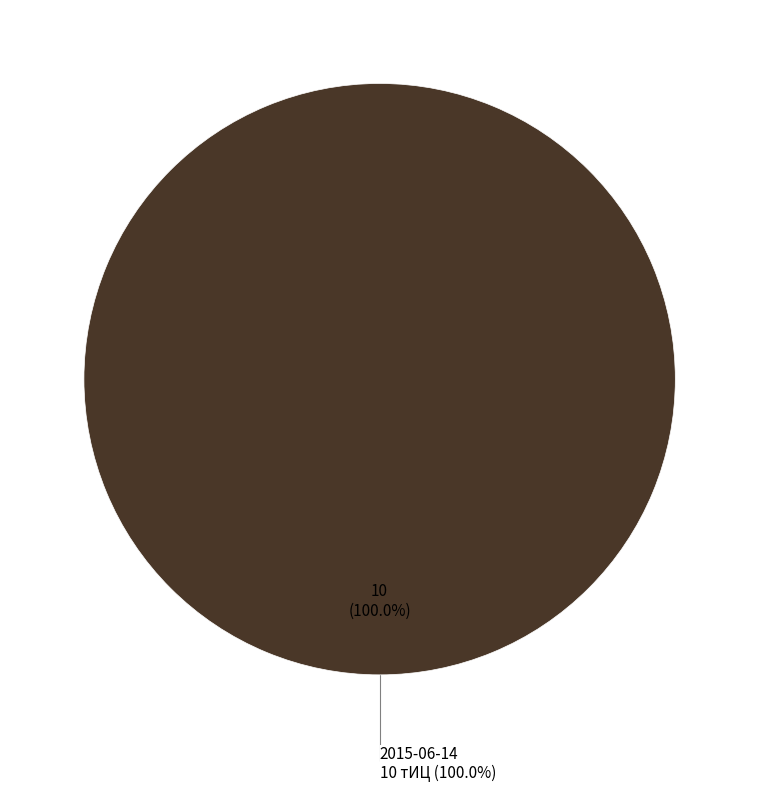

What is the largest slice in the pie chart?

2015-06-14